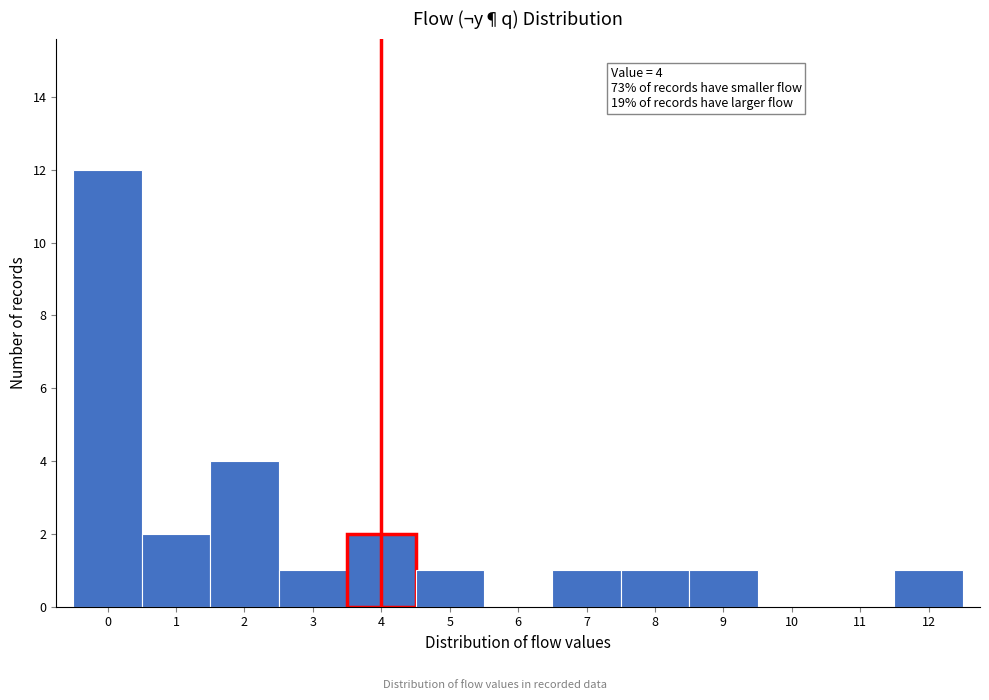

Which range on the x-axis has the tallest bar?

-0.5 to 0.5